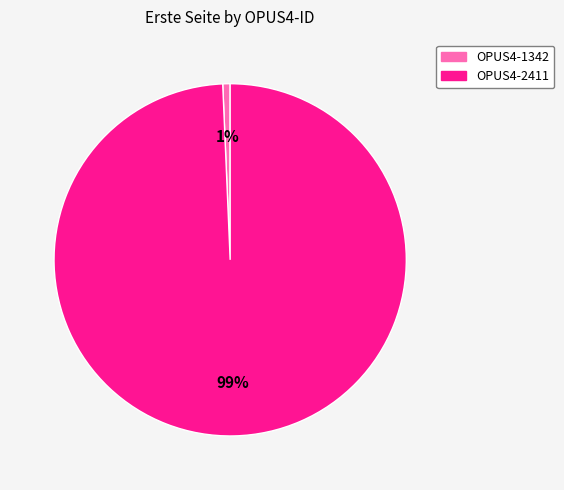

Is the sum of OPUS4-1342 and OPUS4-2411 greater than half?

Yes